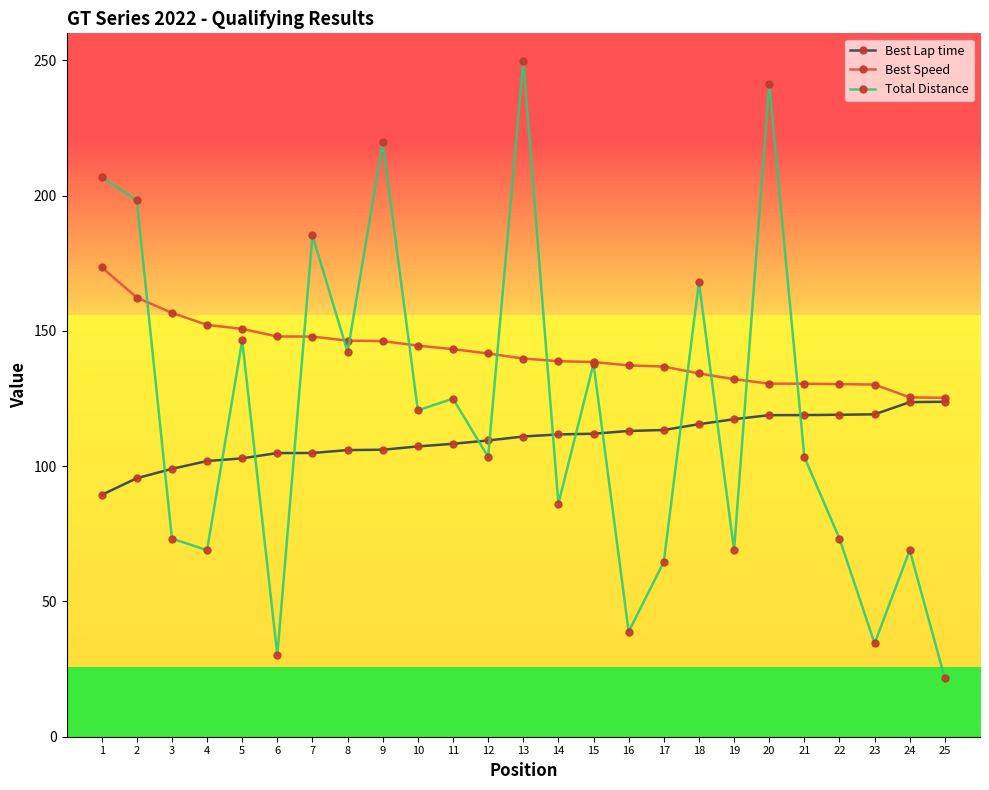

List the series in order of their peak value, lowest first.

Best Lap time, Best Speed, Total Distance